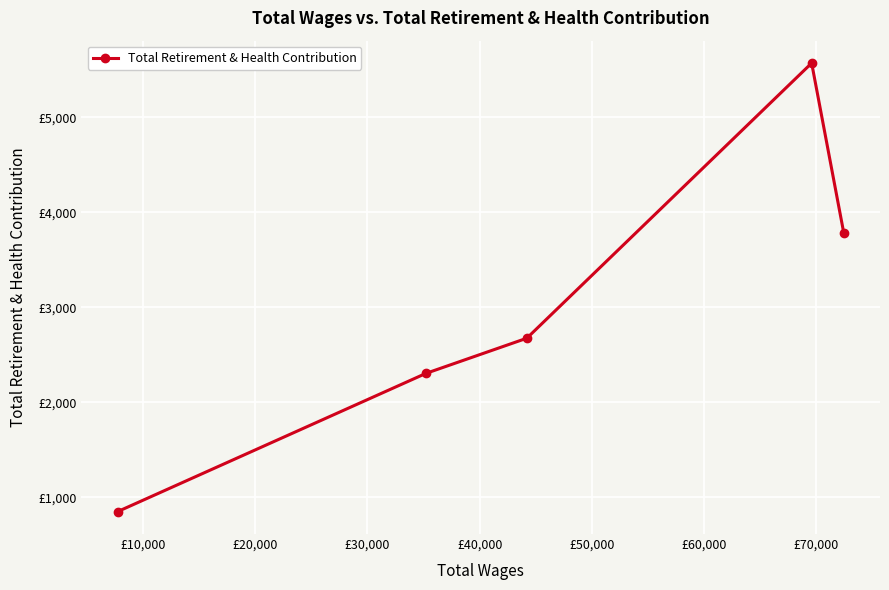

What is the value of the 1st point from the left?

848